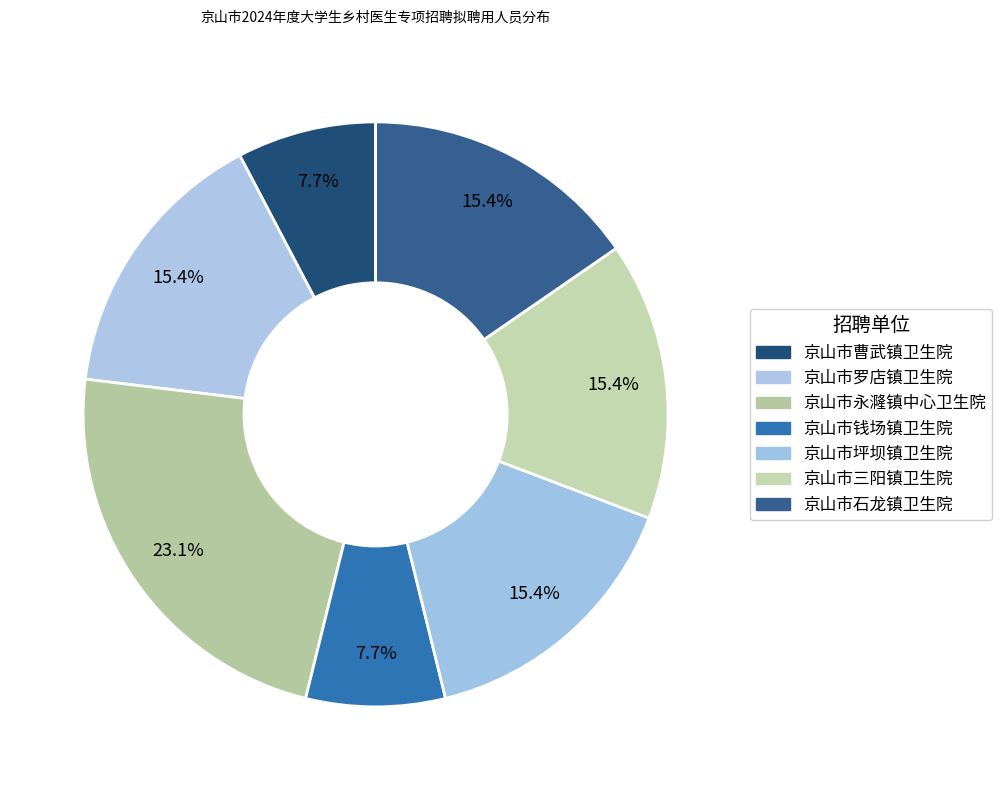

Count the number of slices in the pie.

7